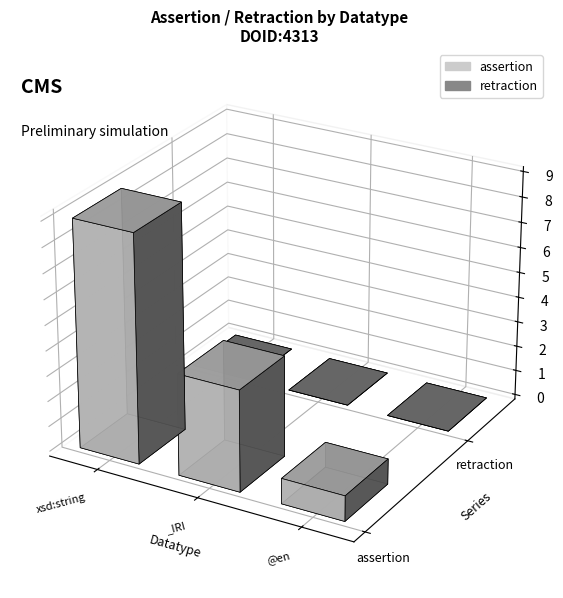

At which category is the sum across all series the highest?

xsd:string